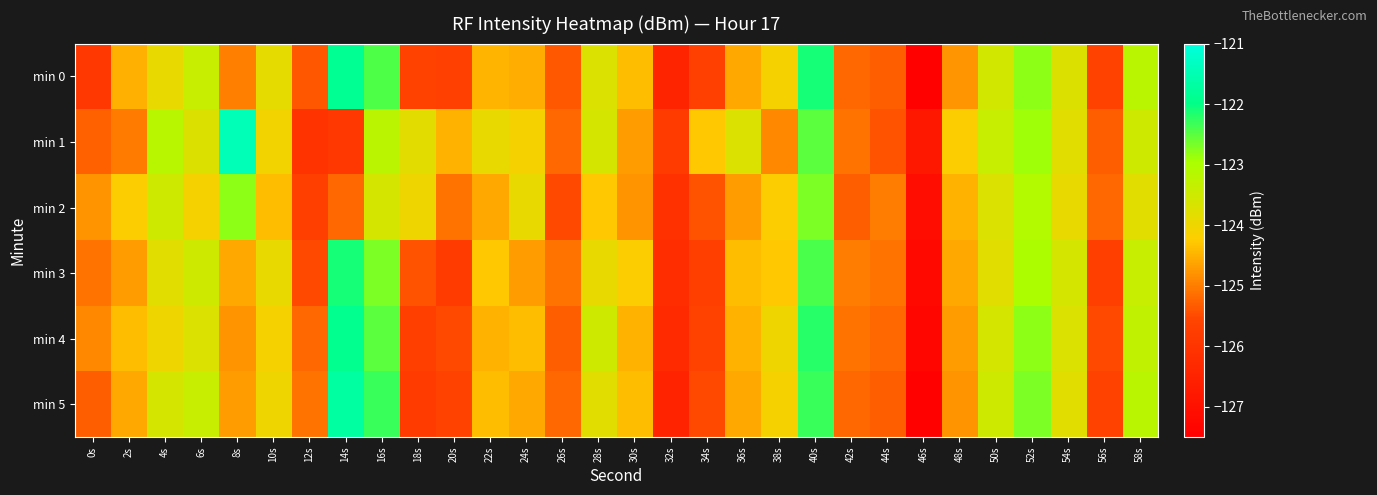

Which series has the largest range (max minus min)?

min 5